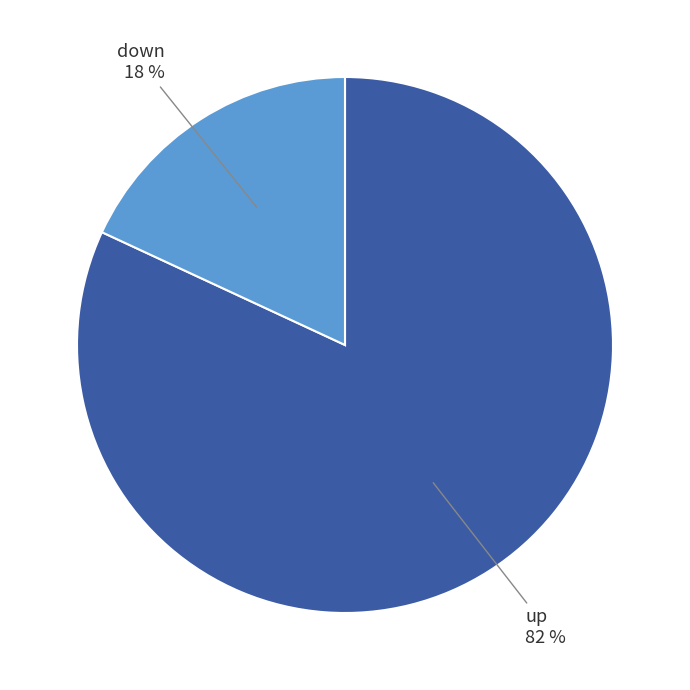

True or false: up accounts for 82% of the total.

True